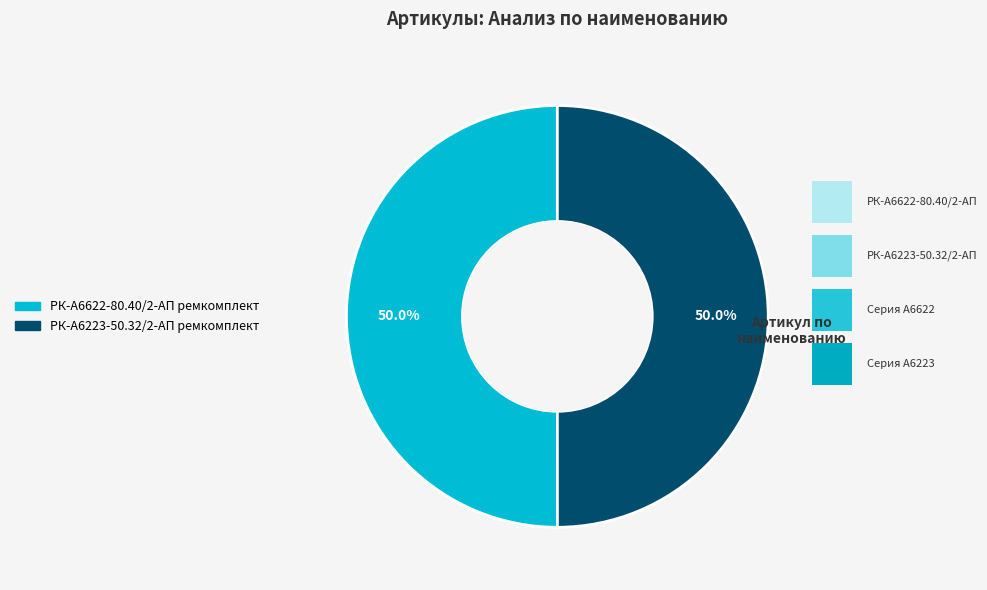

To the nearest percent, what is the average slice percentage?

50%